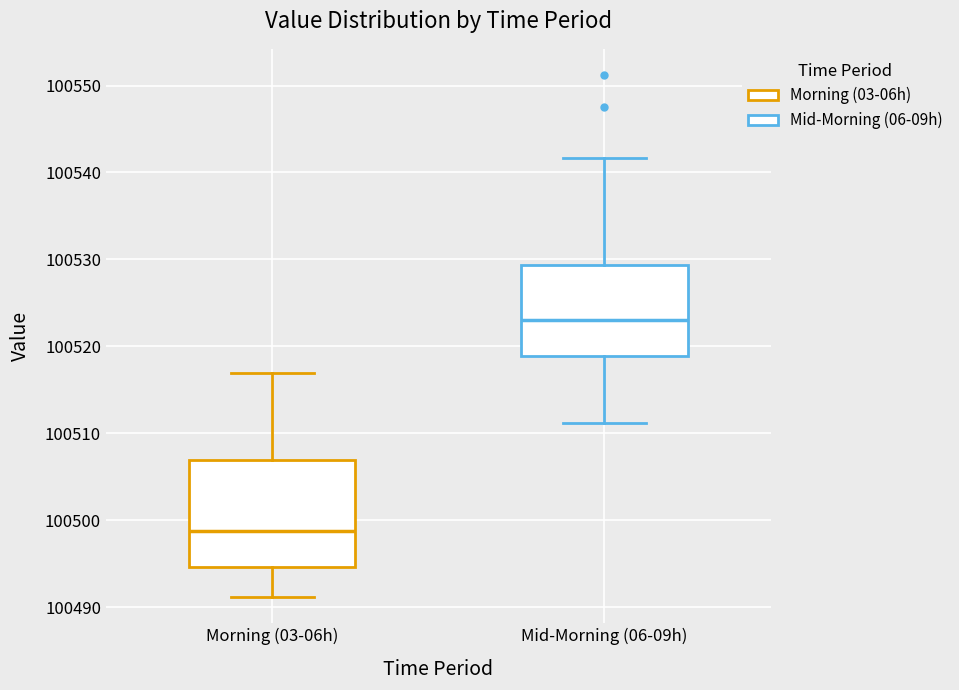

Reading left to right, transcribe this box plot: for each box, give where its median line is, the range the box spans, and where its two whiskers end, as read against the y-axis. The values are not printed on the chart, so give them approximately, as read against the axis.

Morning (03-06h): median 100499, box 100495 to 100507, whiskers 100491 to 100517
Mid-Morning (06-09h): median 100523, box 100519 to 100529, whiskers 100511 to 100542